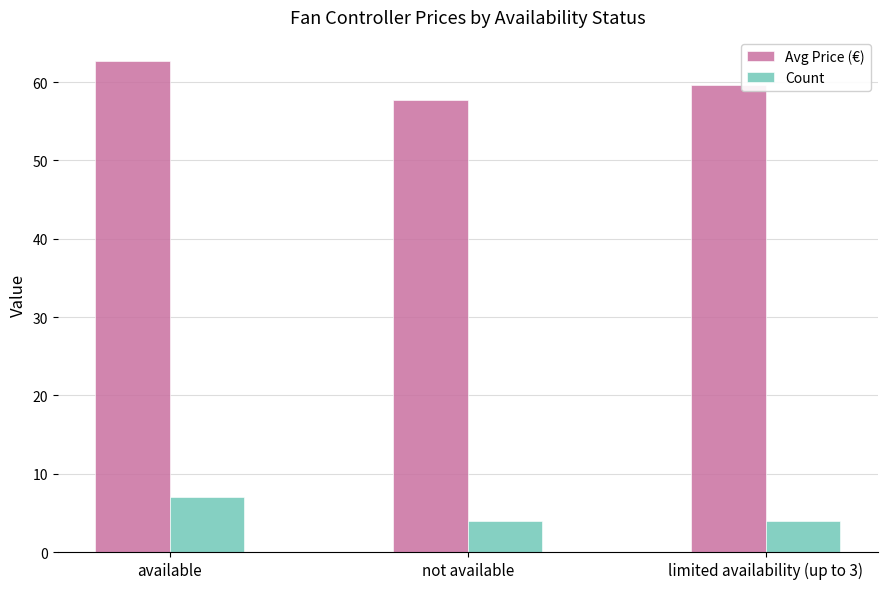

How many values in the Avg Price (€) series exceed 59?

2